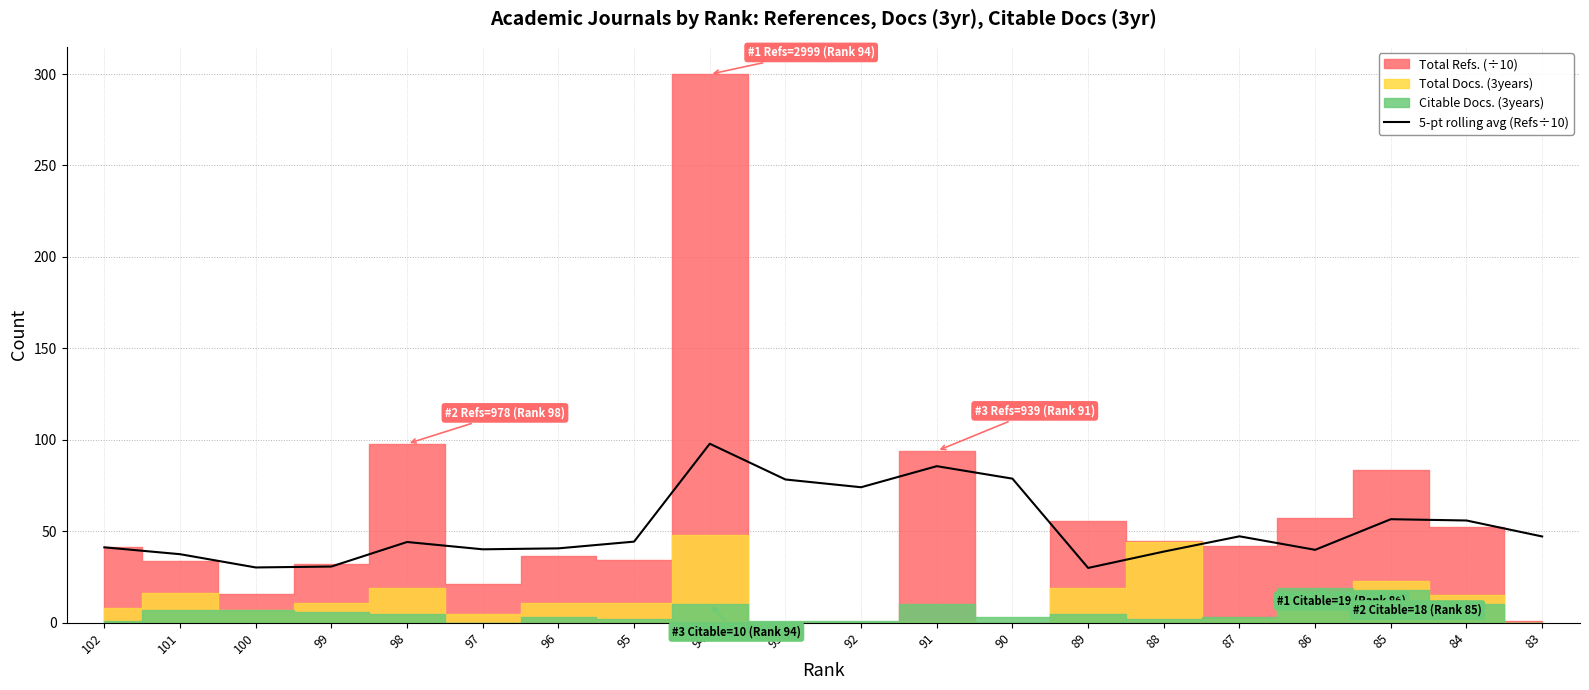

Does the chart have visible grid lines?

Yes